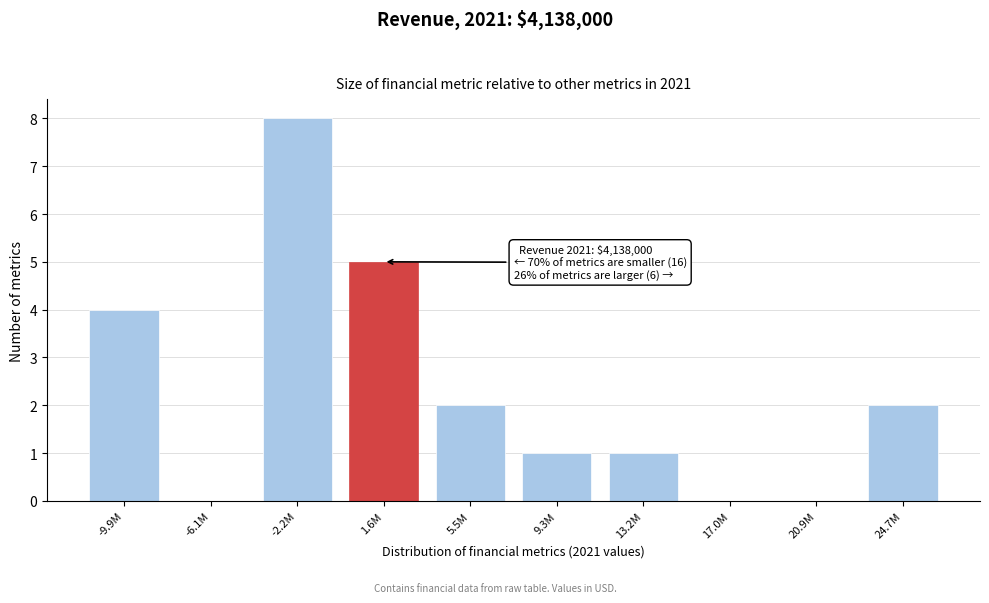

Reading left to right, what are all the values shown in this chart?

-9.9M=4	-6.1M=0	-2.2M=8	1.6M=5	5.5M=2	9.3M=1	13.2M=1	17.0M=0	20.9M=0	24.7M=2